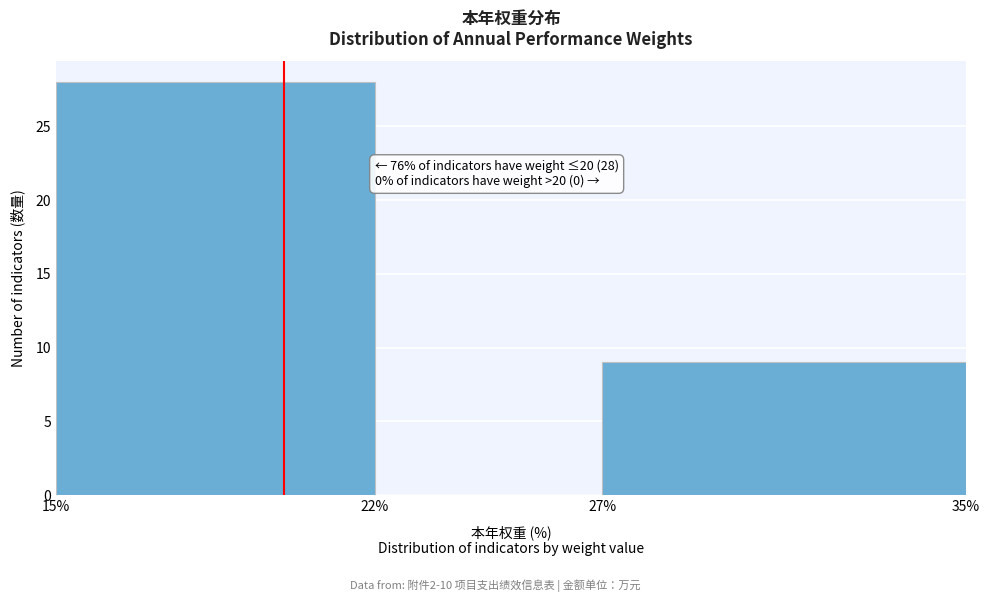

Which range on the x-axis has the tallest bar?

15% to 22%